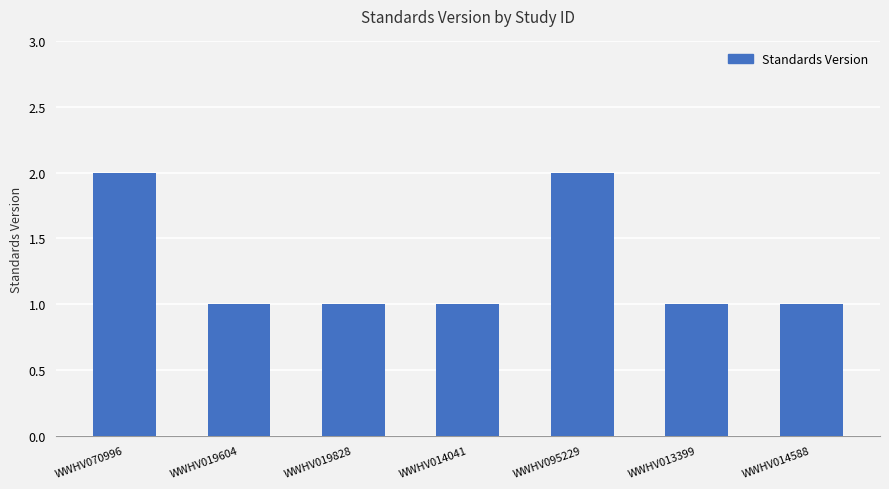

What is the sum of all values?

9